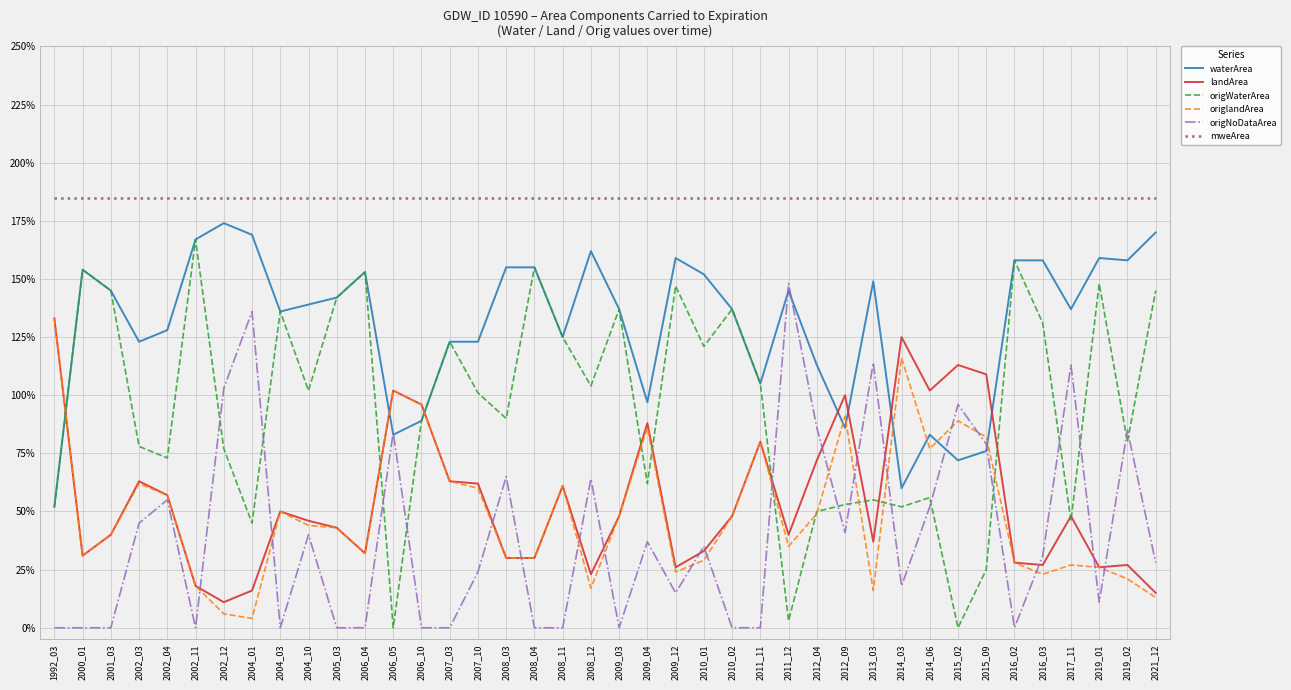

Which series ends up on top after the final intersection of landArea and origNoDataArea?

origNoDataArea